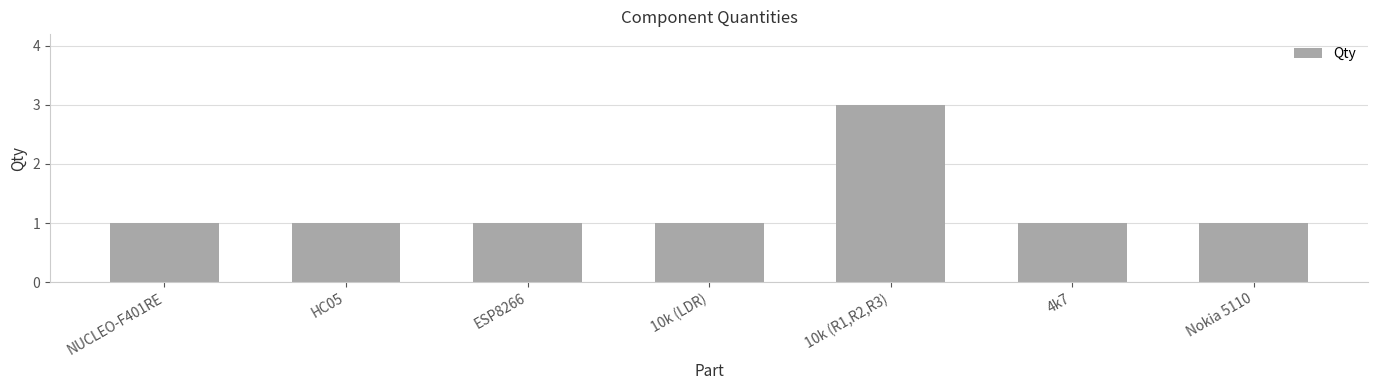

What is the value of the 2nd bar from the left?

1